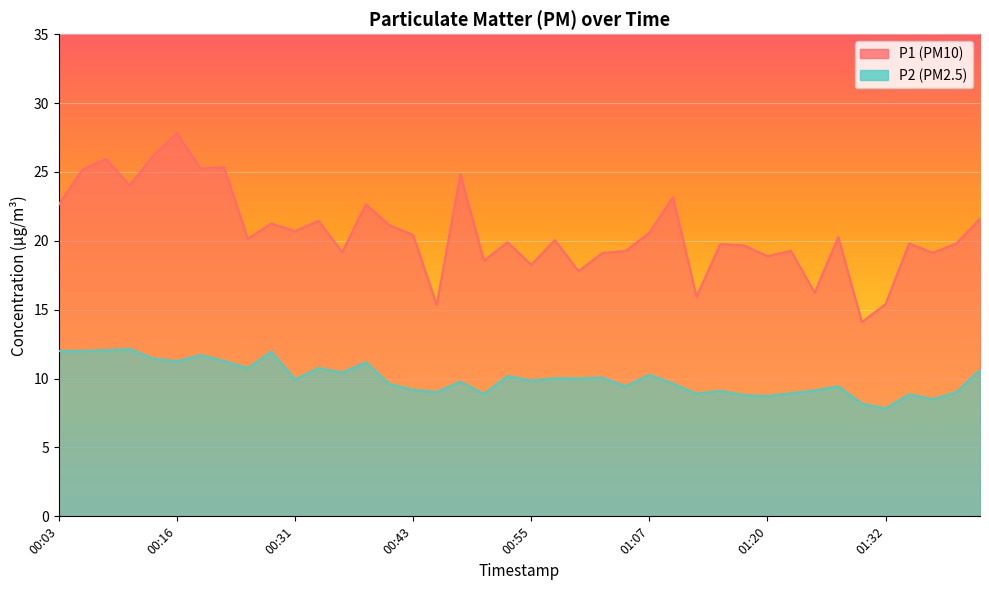

True or false: P1 has more than 0 points higher than both neighbors.

True